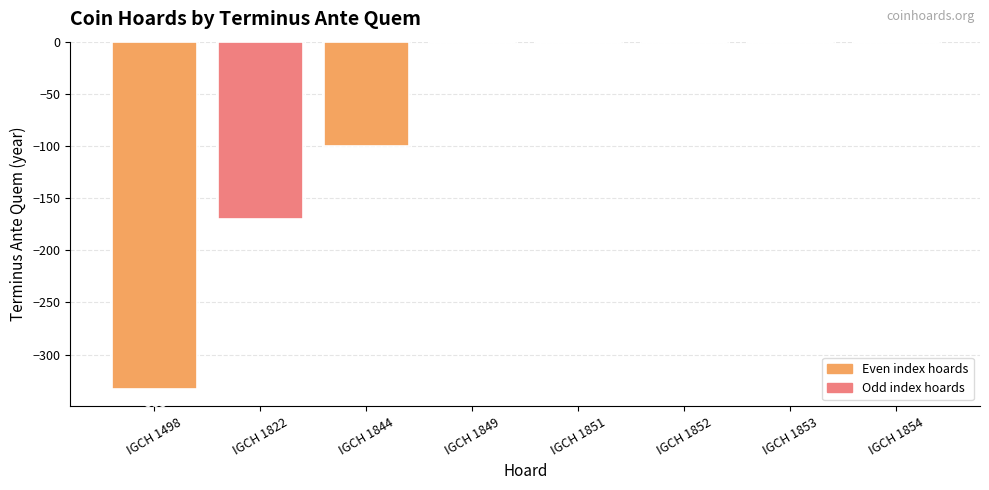

The chart shows a value of -38 at IGCH 1822. True or false?

False